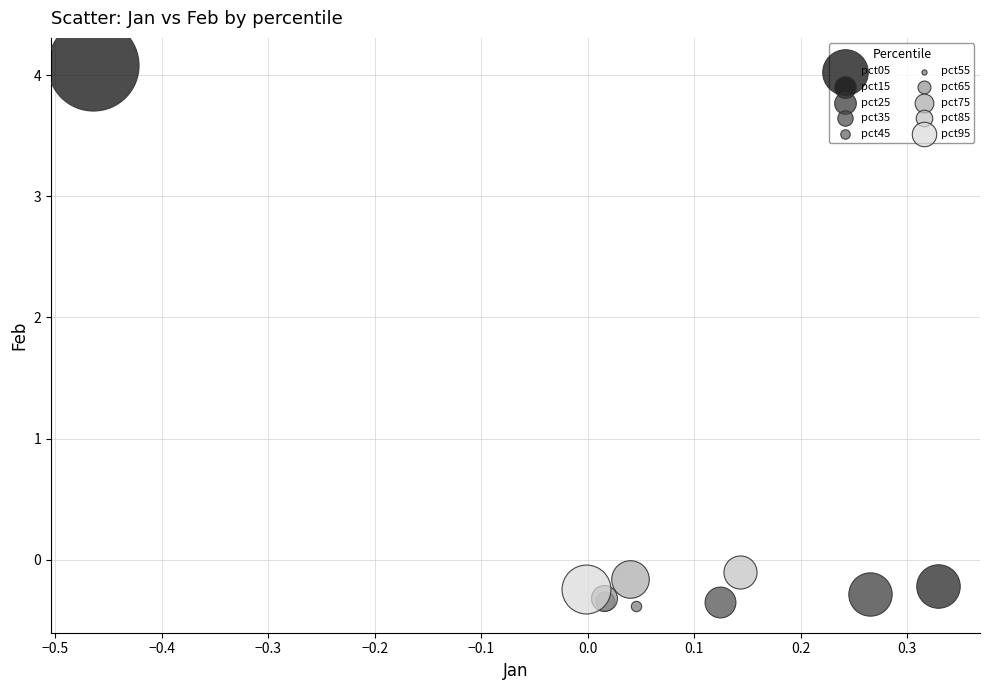

What are all the series names shown in the legend?

pct05, pct15, pct25, pct35, pct45, pct55, pct65, pct75, pct85, pct95